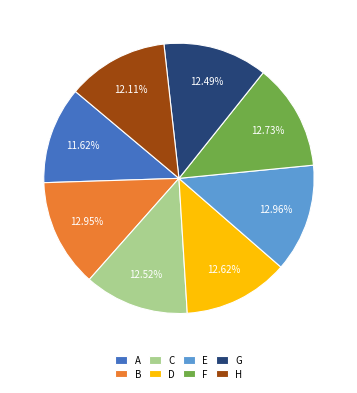

How much of the chart is everything except C?

87.5%